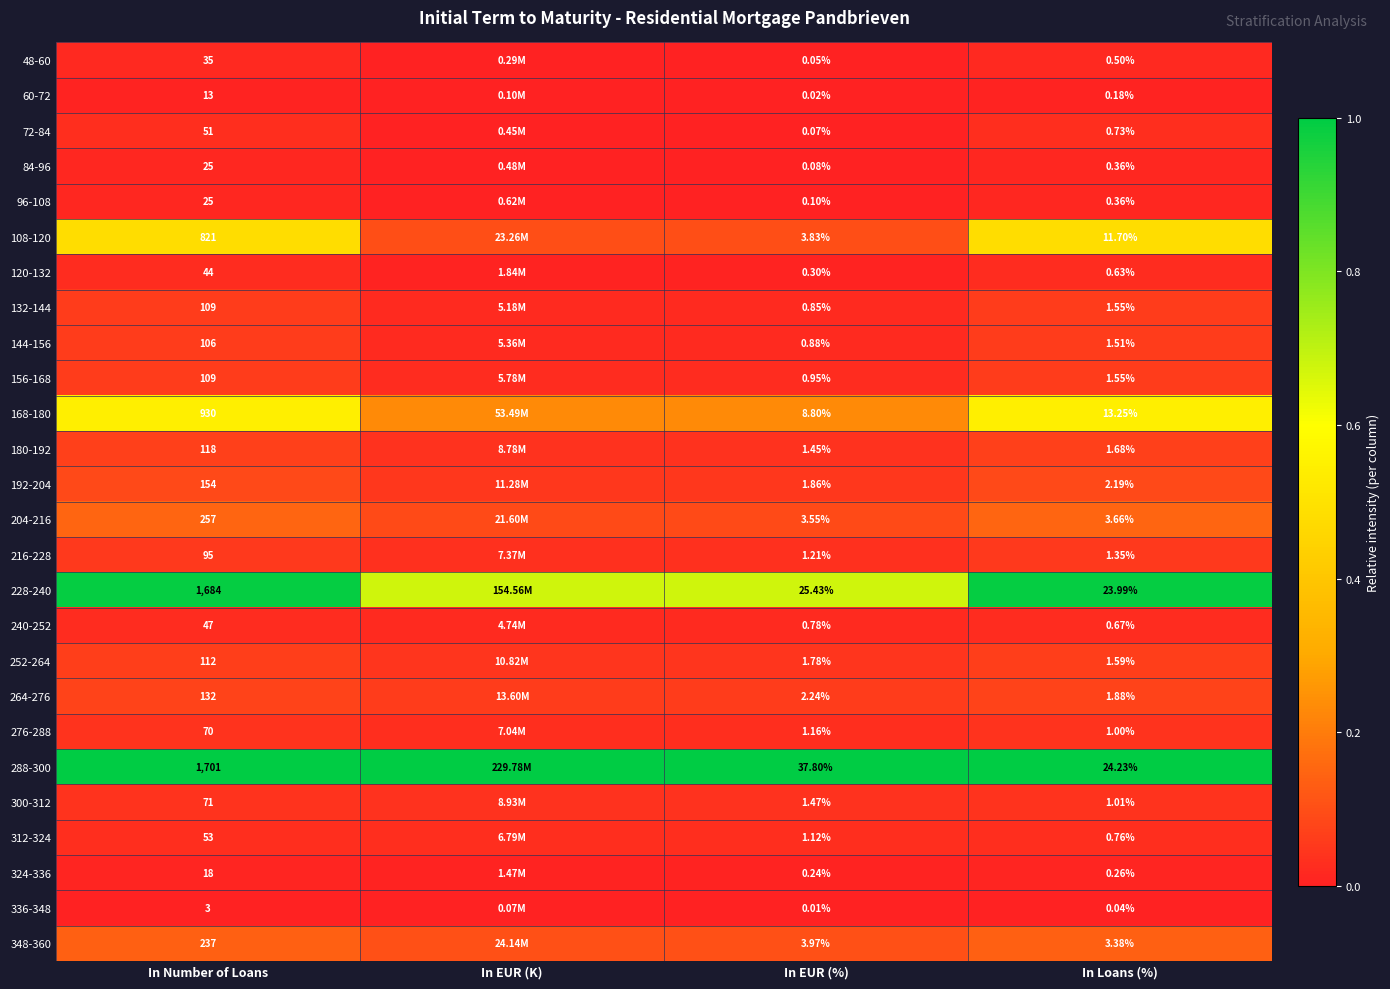

The value of 144-156 at In Loans (%) is 0.0. True or false?

False